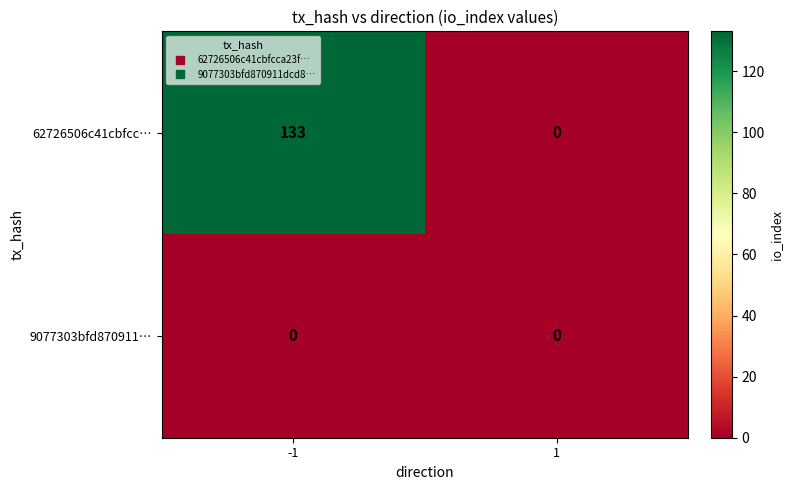

What is the total value across all series at -1?

133